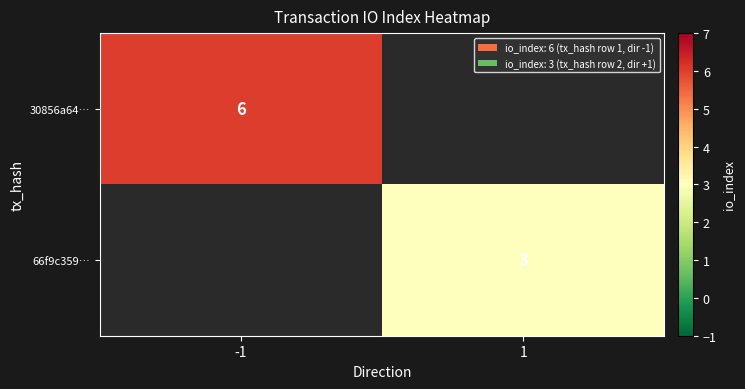

True or false: 66f9c359… has a value of 3 at 1.

True